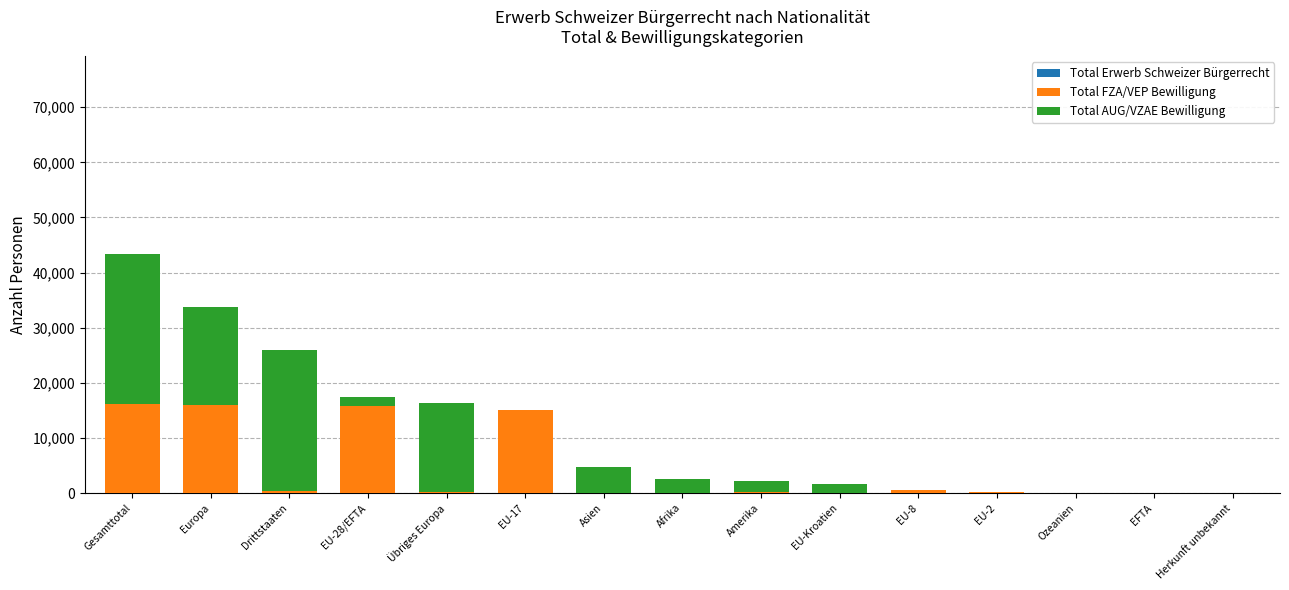

At which label does Total Erwerb Schweizer Bürgerrecht first exceed 2627?

Gesamttotal